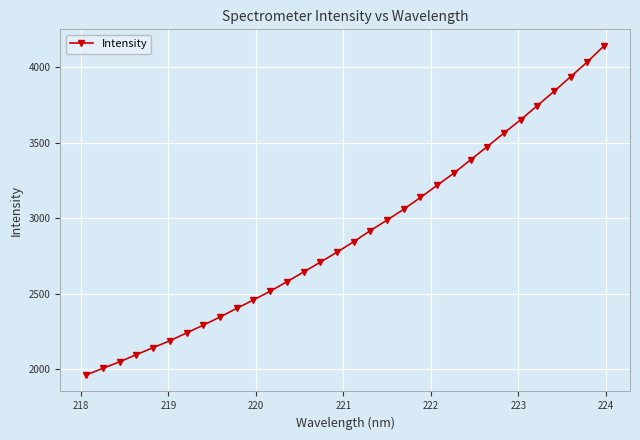

Does the chart have visible grid lines?

Yes